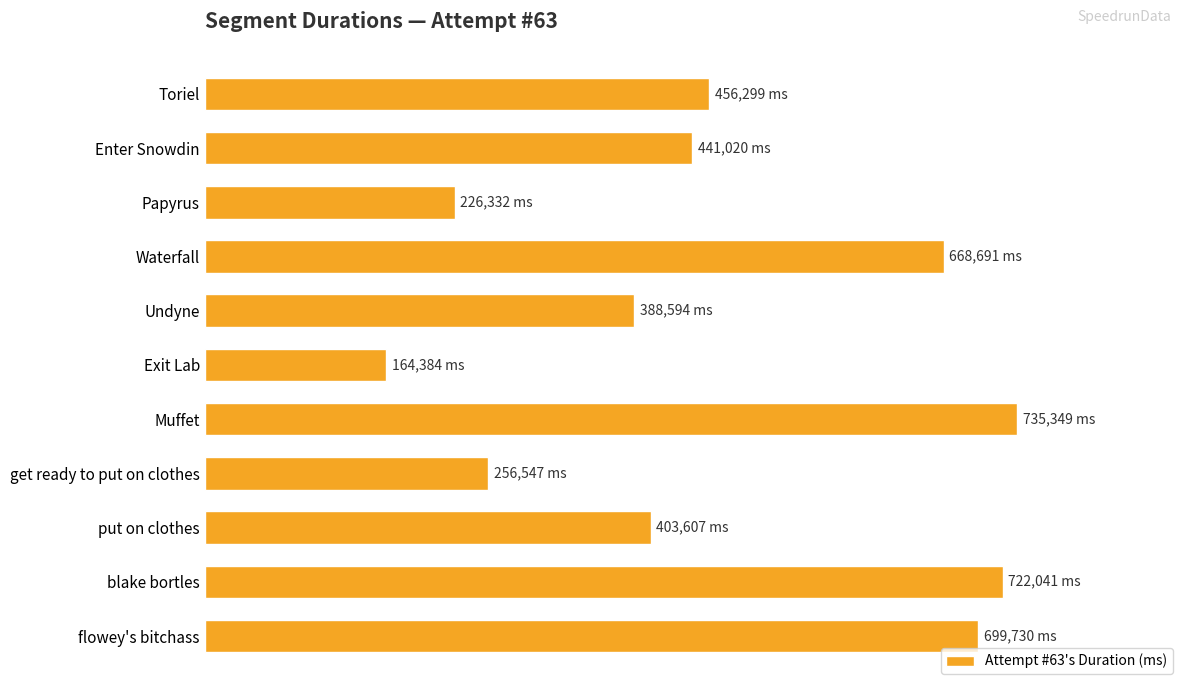

Are the bars grouped side by side (vs. stacked)?

No